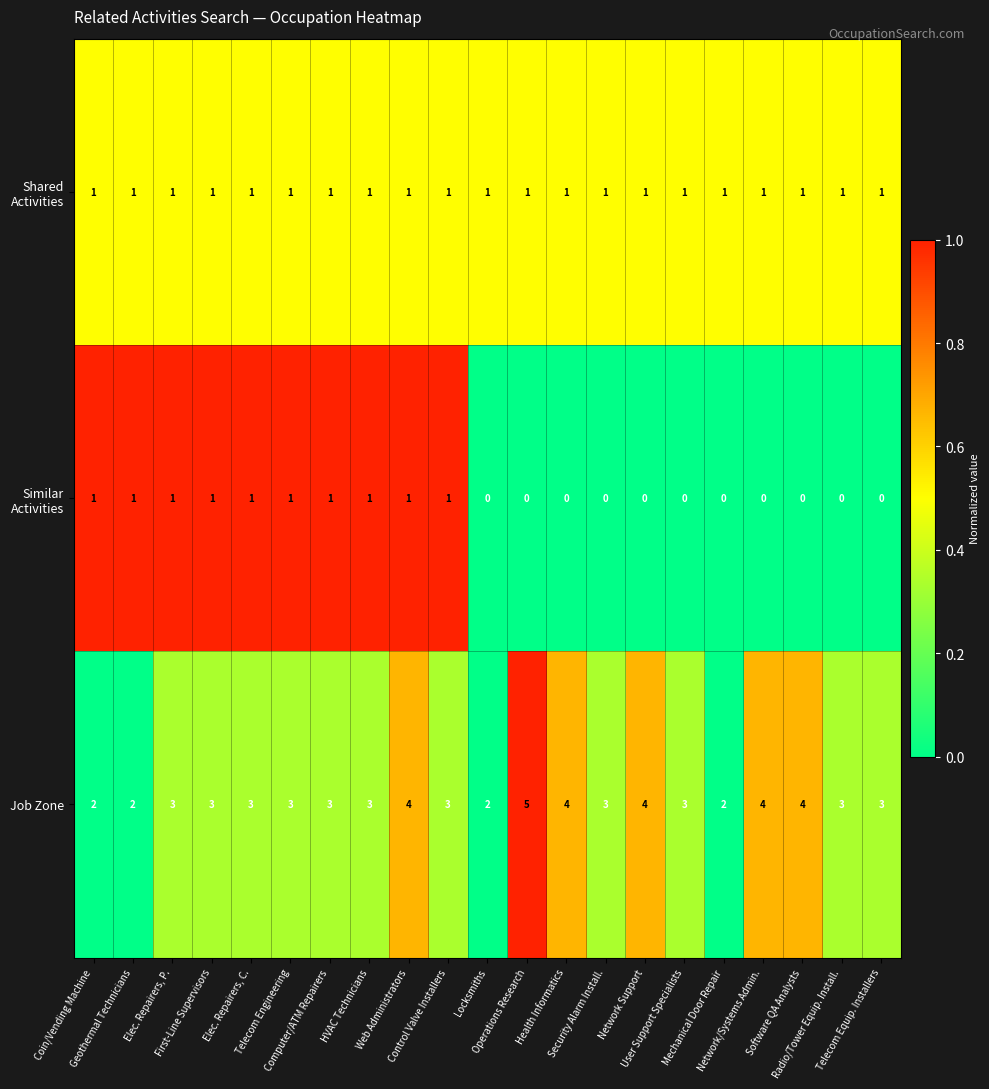

What is the difference between the maximum and second lowest values in the Job Zone series?

3